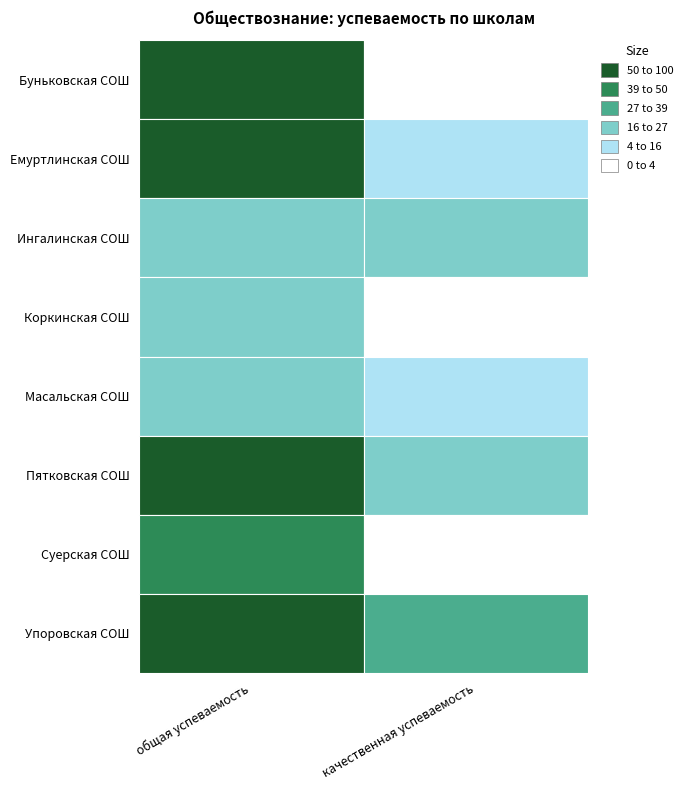

Reading left to right, list all the values displayed in this chart.

Буньковская СОШ: 100.0	0.0
Емуртлинская СОШ: 100.0	15.4
Ингалинская СОШ: 25.0	25.0
Коркинская СОШ: 20.0	0.0
Масальская СОШ: 18.2	9.1
Пятковская СОШ: 100.0	16.7
Суерская СОШ: 50.0	0.0
Упоровская СОШ: 66.7	33.3